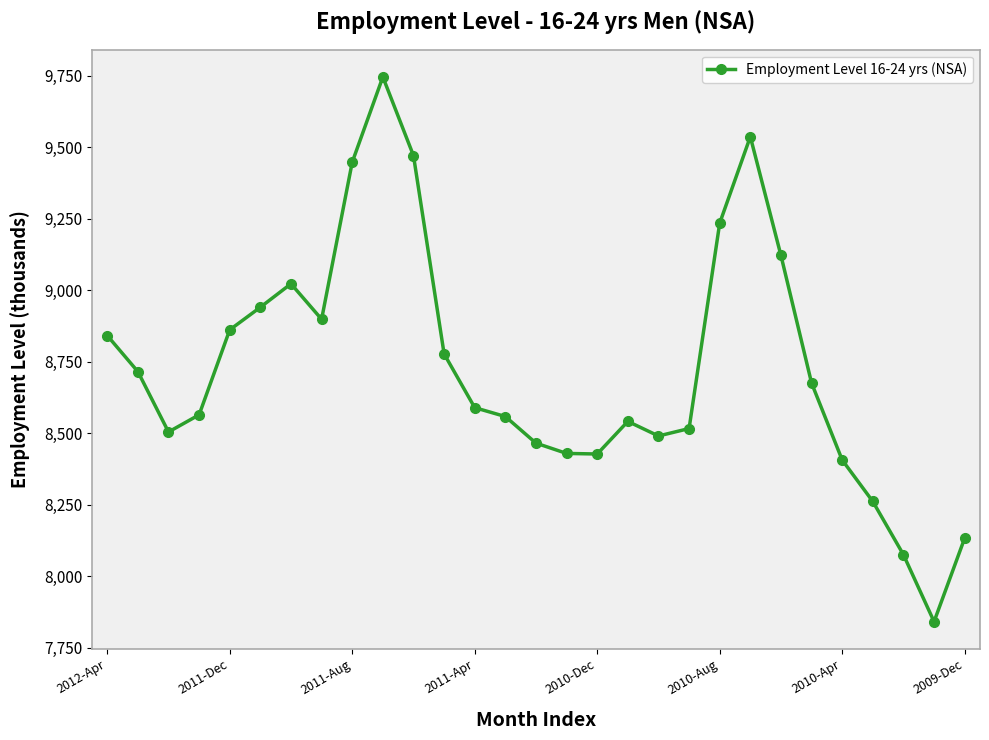

True or false: there are more than 0 points higher than both neighbors.

True